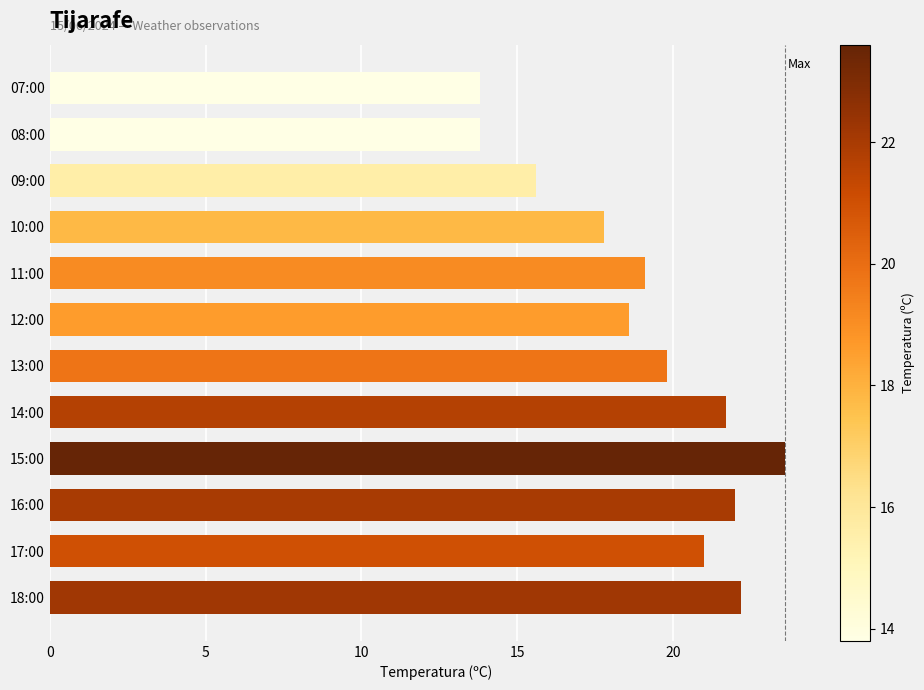

Reading bottom to top, list all the values displayed in this chart.

18:00=22.2	17:00=21.0	16:00=22.0	15:00=23.6	14:00=21.7	13:00=19.8	12:00=18.6	11:00=19.1	10:00=17.8	09:00=15.6	08:00=13.8	07:00=13.8